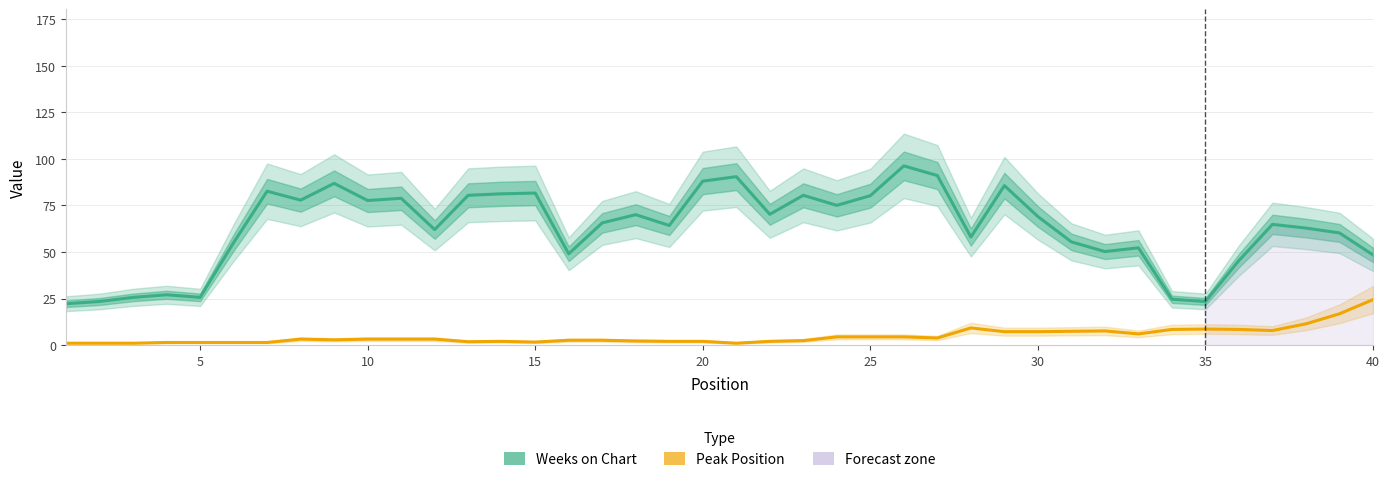

Is this an area chart (filled region under the line)?

No